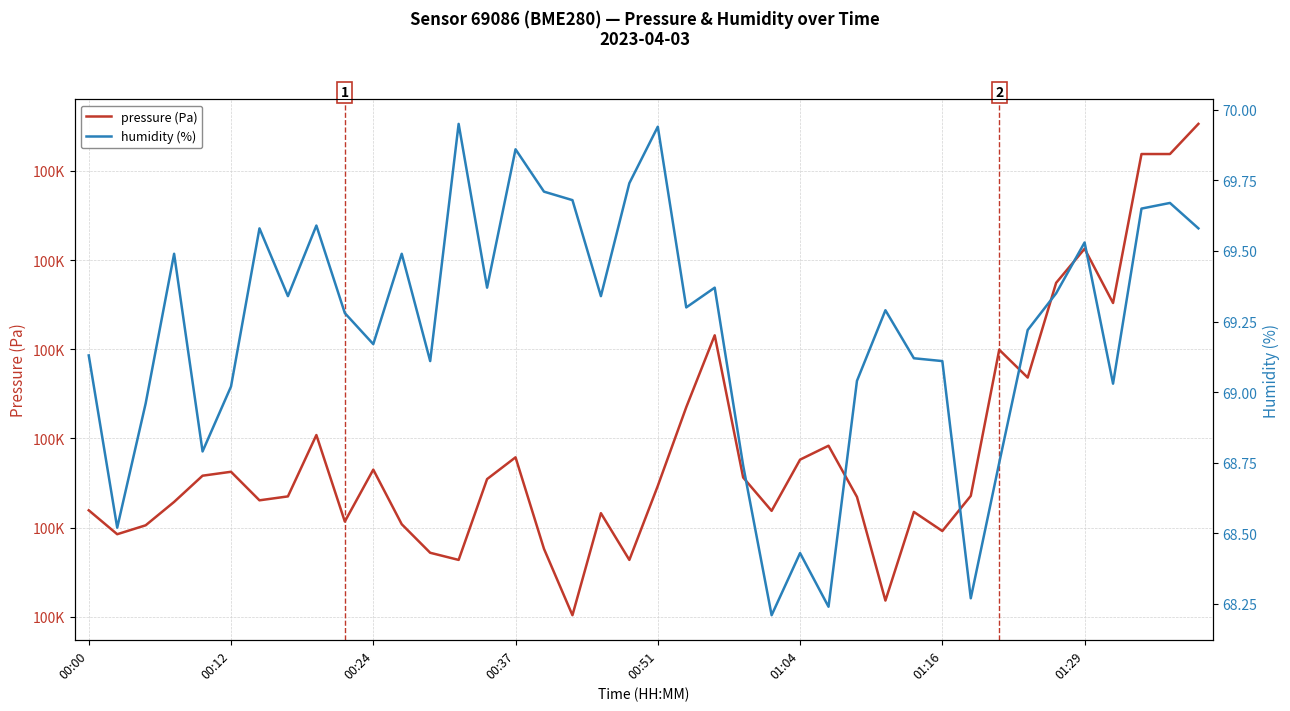

True or false: pressure (Pa) has more than 0 points higher than both neighbors.

True